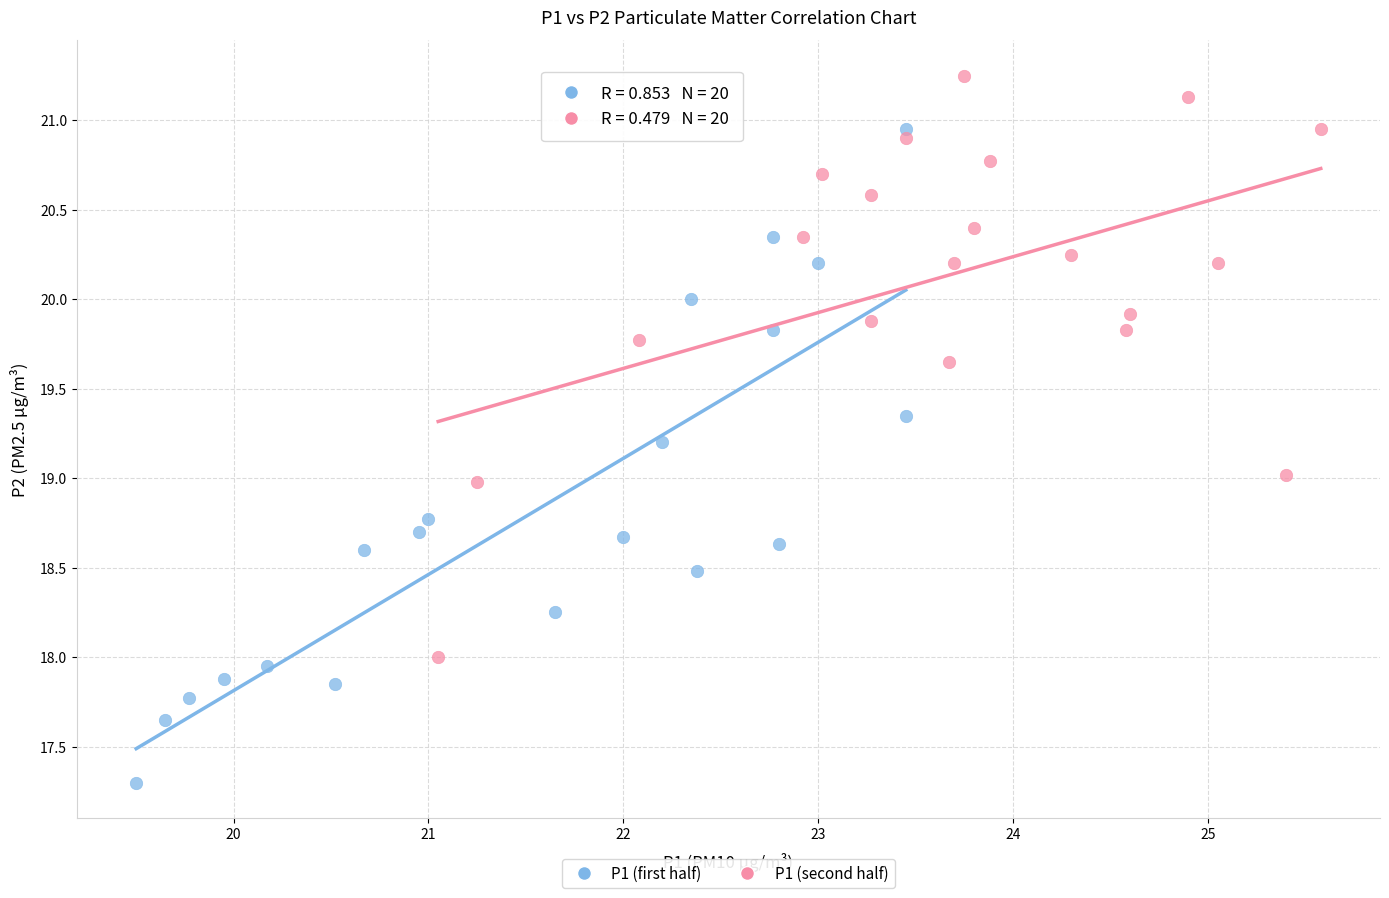

Which series contains the lowest Y value?

P1 (first half)